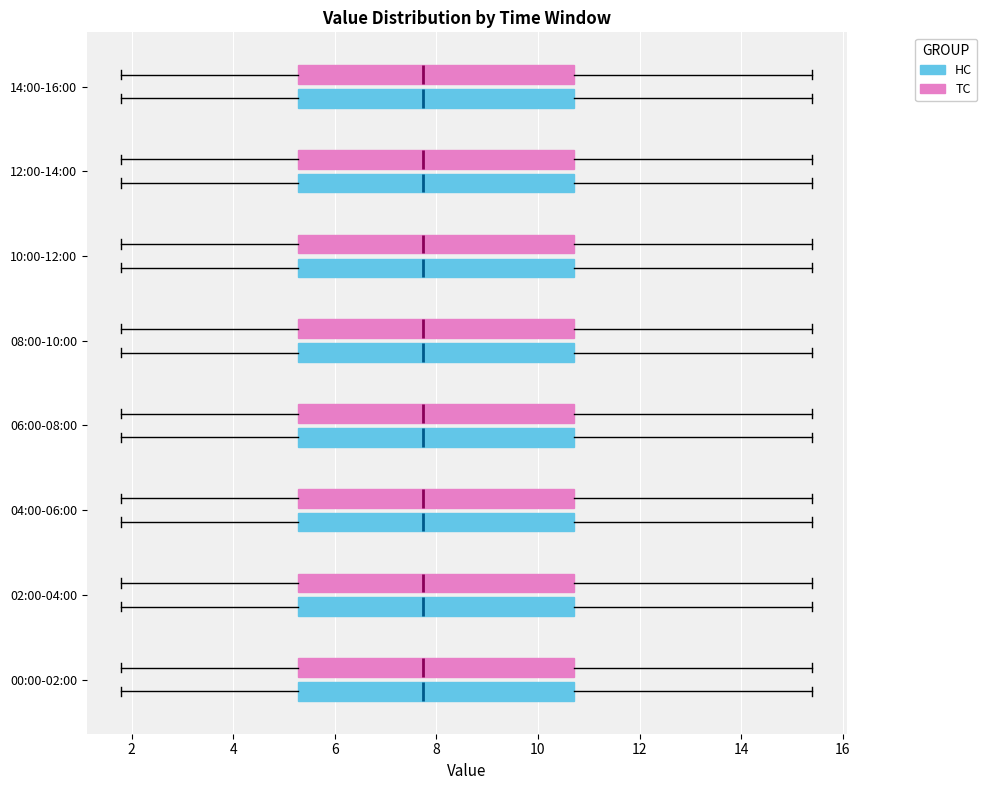

Reading bottom to top, transcribe this box plot: for each box, give where its median line is, the range the box spans, and where its two whiskers end, as read against the x-axis. The values are not printed on the chart, so give them approximately, as read against the axis.

00:00-02:00 (HC): median 7.8, box 5.2 to 10.8, whiskers 1.8 to 15.4
00:00-02:00 (TC): median 7.8, box 5.2 to 10.8, whiskers 1.8 to 15.4
02:00-04:00 (HC): median 7.8, box 5.2 to 10.8, whiskers 1.8 to 15.4
02:00-04:00 (TC): median 7.8, box 5.2 to 10.8, whiskers 1.8 to 15.4
04:00-06:00 (HC): median 7.8, box 5.2 to 10.8, whiskers 1.8 to 15.4
04:00-06:00 (TC): median 7.8, box 5.2 to 10.8, whiskers 1.8 to 15.4
06:00-08:00 (HC): median 7.8, box 5.2 to 10.8, whiskers 1.8 to 15.4
06:00-08:00 (TC): median 7.8, box 5.2 to 10.8, whiskers 1.8 to 15.4
08:00-10:00 (HC): median 7.8, box 5.2 to 10.8, whiskers 1.8 to 15.4
08:00-10:00 (TC): median 7.8, box 5.2 to 10.8, whiskers 1.8 to 15.4
10:00-12:00 (HC): median 7.8, box 5.2 to 10.8, whiskers 1.8 to 15.4
10:00-12:00 (TC): median 7.8, box 5.2 to 10.8, whiskers 1.8 to 15.4
12:00-14:00 (HC): median 7.8, box 5.2 to 10.8, whiskers 1.8 to 15.4
12:00-14:00 (TC): median 7.8, box 5.2 to 10.8, whiskers 1.8 to 15.4
14:00-16:00 (HC): median 7.8, box 5.2 to 10.8, whiskers 1.8 to 15.4
14:00-16:00 (TC): median 7.8, box 5.2 to 10.8, whiskers 1.8 to 15.4